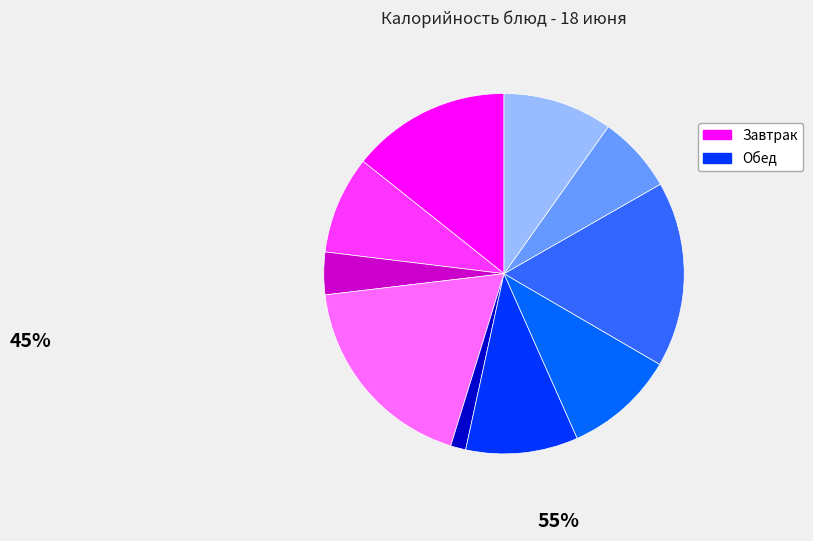

How many segments does this pie chart have?

10